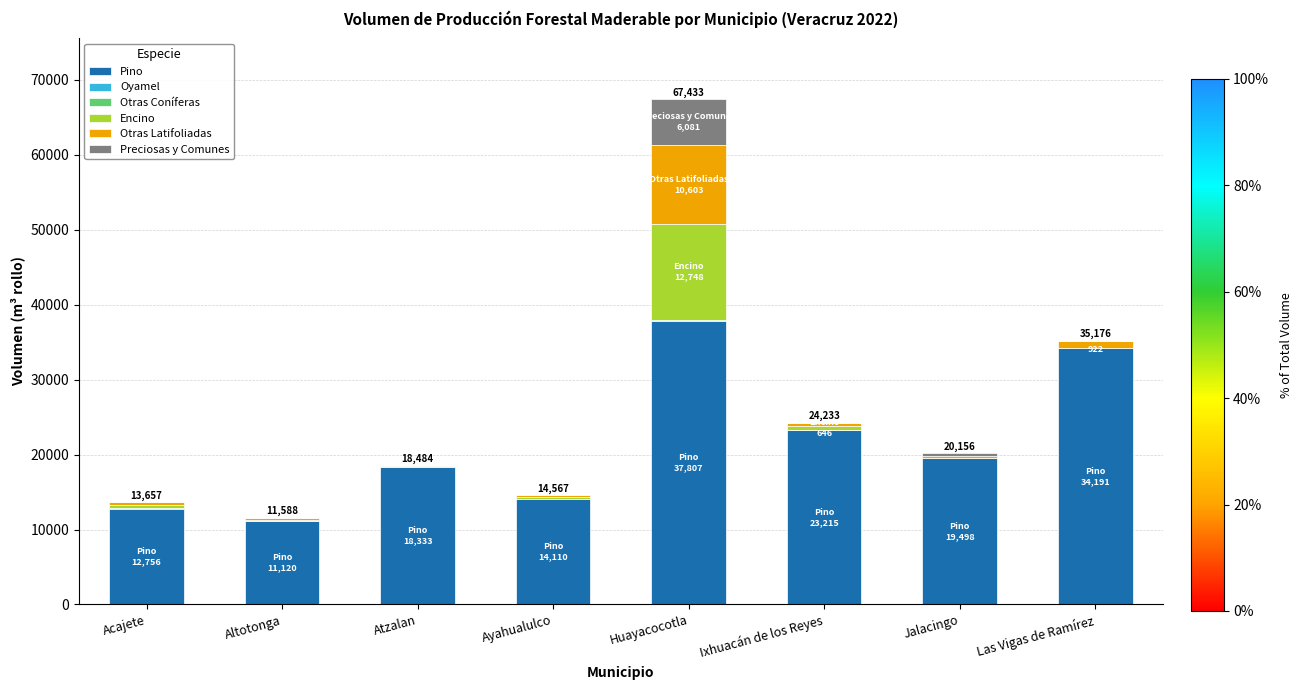

Which category has the highest value in the Pino series?

Huayacocotla